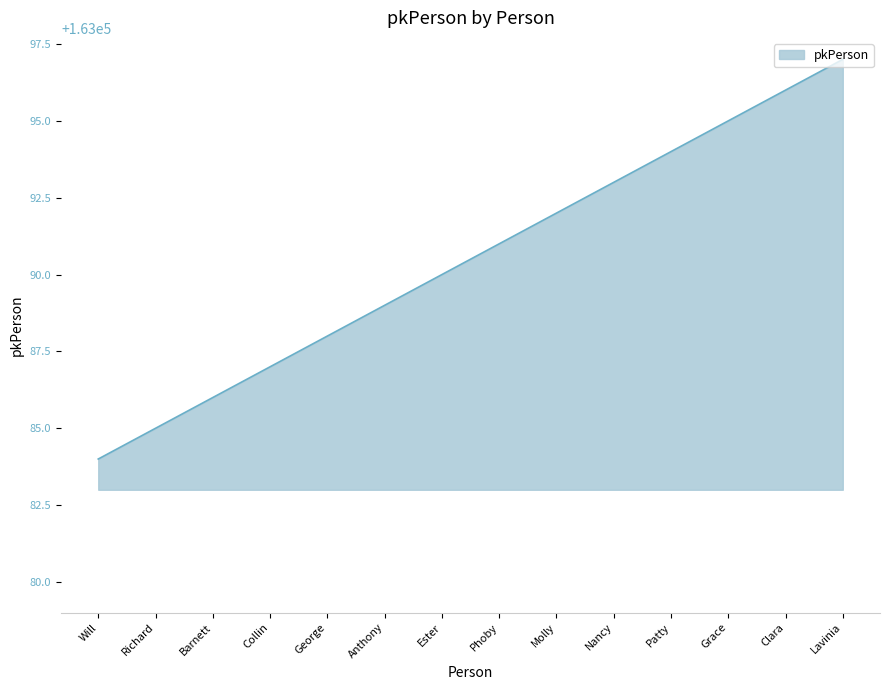

Reading left to right, list all the values displayed in this chart.

163084	163085	163086	163087	163088	163089	163090	163091	163092	163093	163094	163095	163096	163097